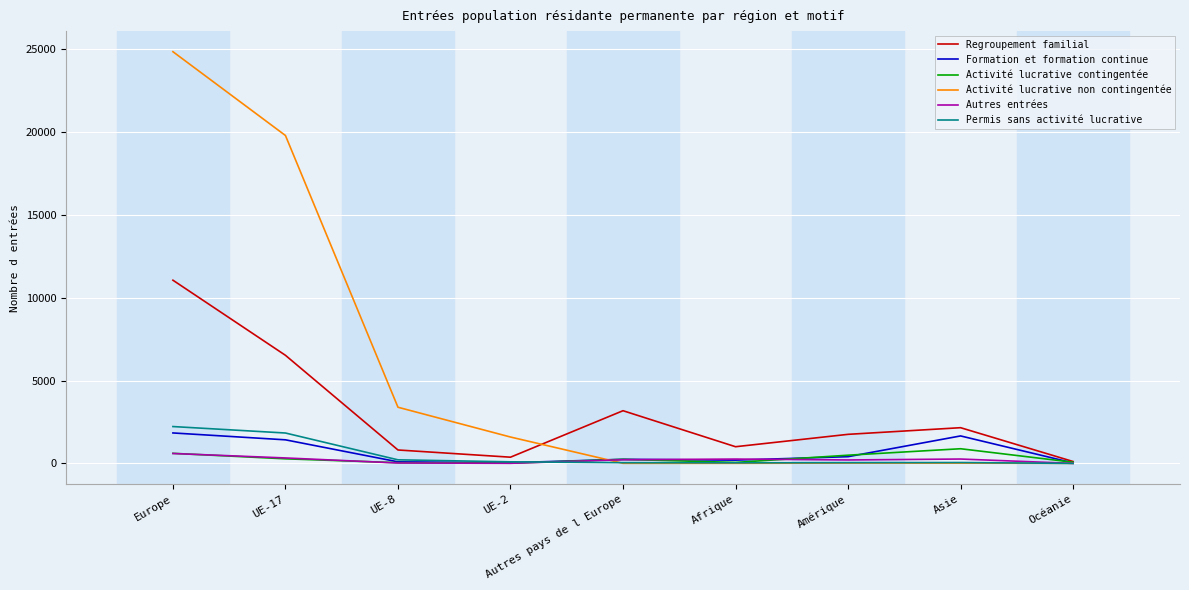

Which series has the widest spread of values?

Activité lucrative non contingentée